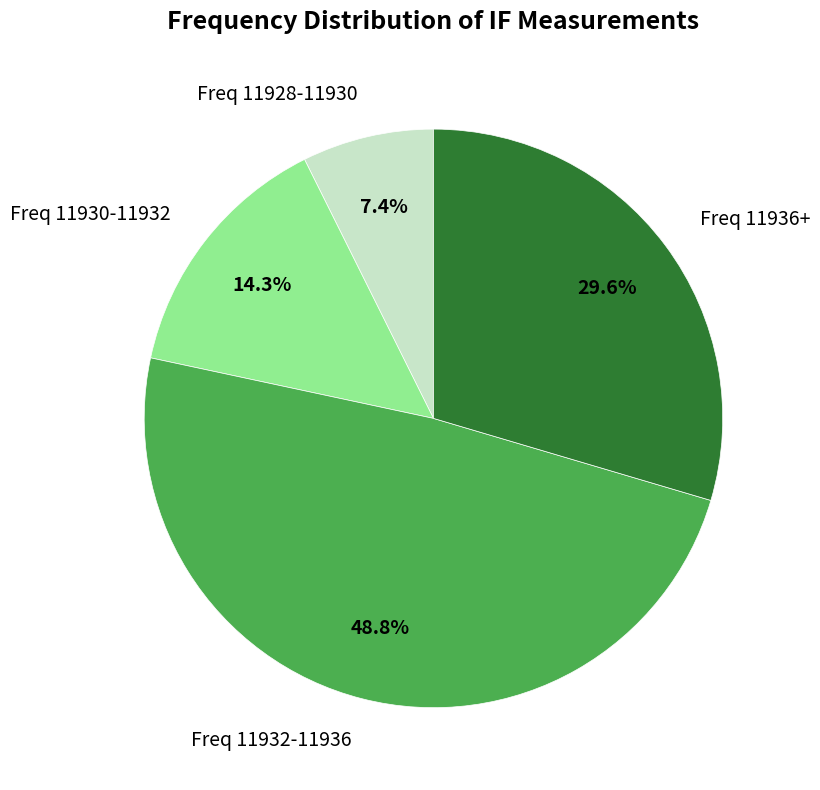

Rank the categories by value from lowest to highest.

Freq 11928-11930, Freq 11930-11932, Freq 11936+, Freq 11932-11936